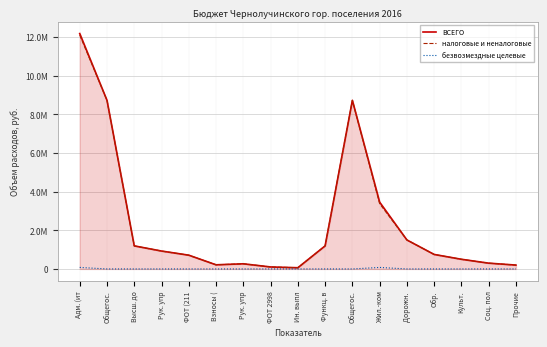

At how many categories does at least one series exceed 12043024?

1